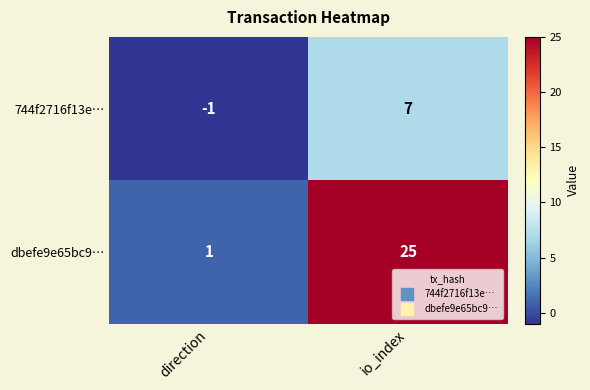

What is the spread (max minus min) of values at direction?

2